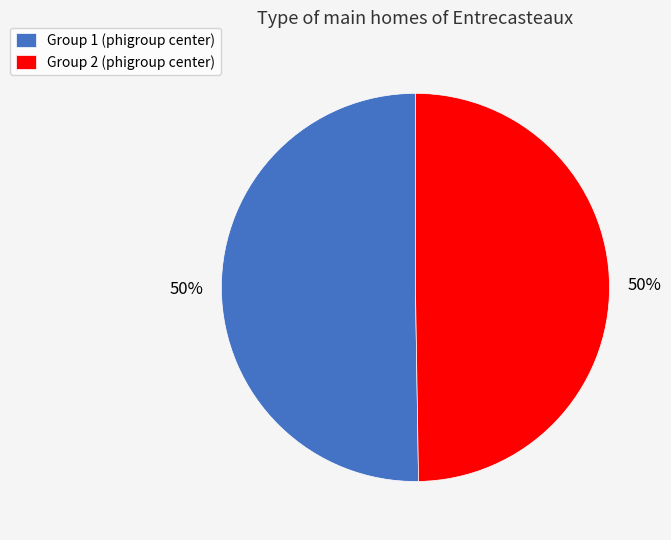

What is the ratio of the value at Group 1 (phigroup center) to the value at Group 2 (phigroup center)?

1.0